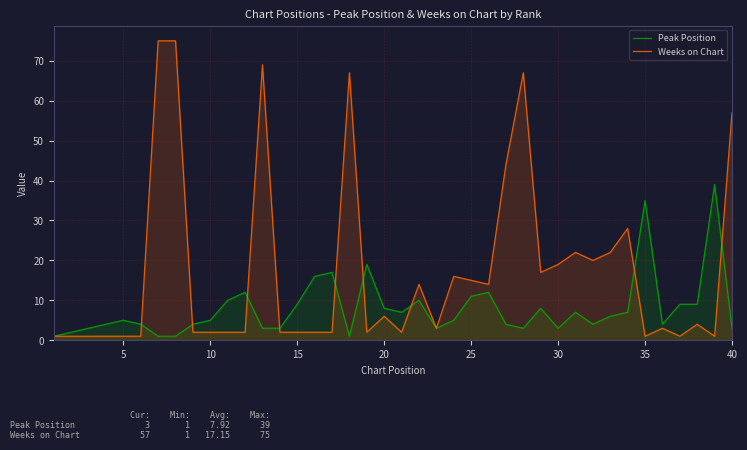

Which series has the widest spread of values?

Weeks on Chart